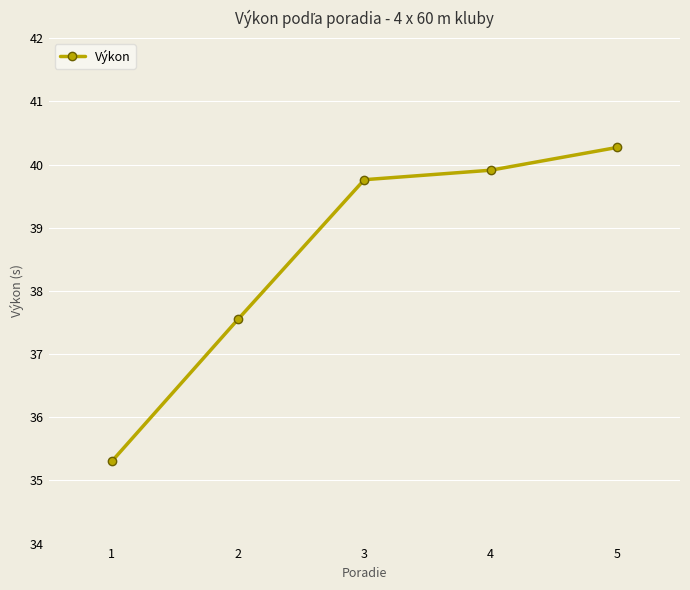

Rank the categories by value from lowest to highest.

1, 2, 3, 4, 5